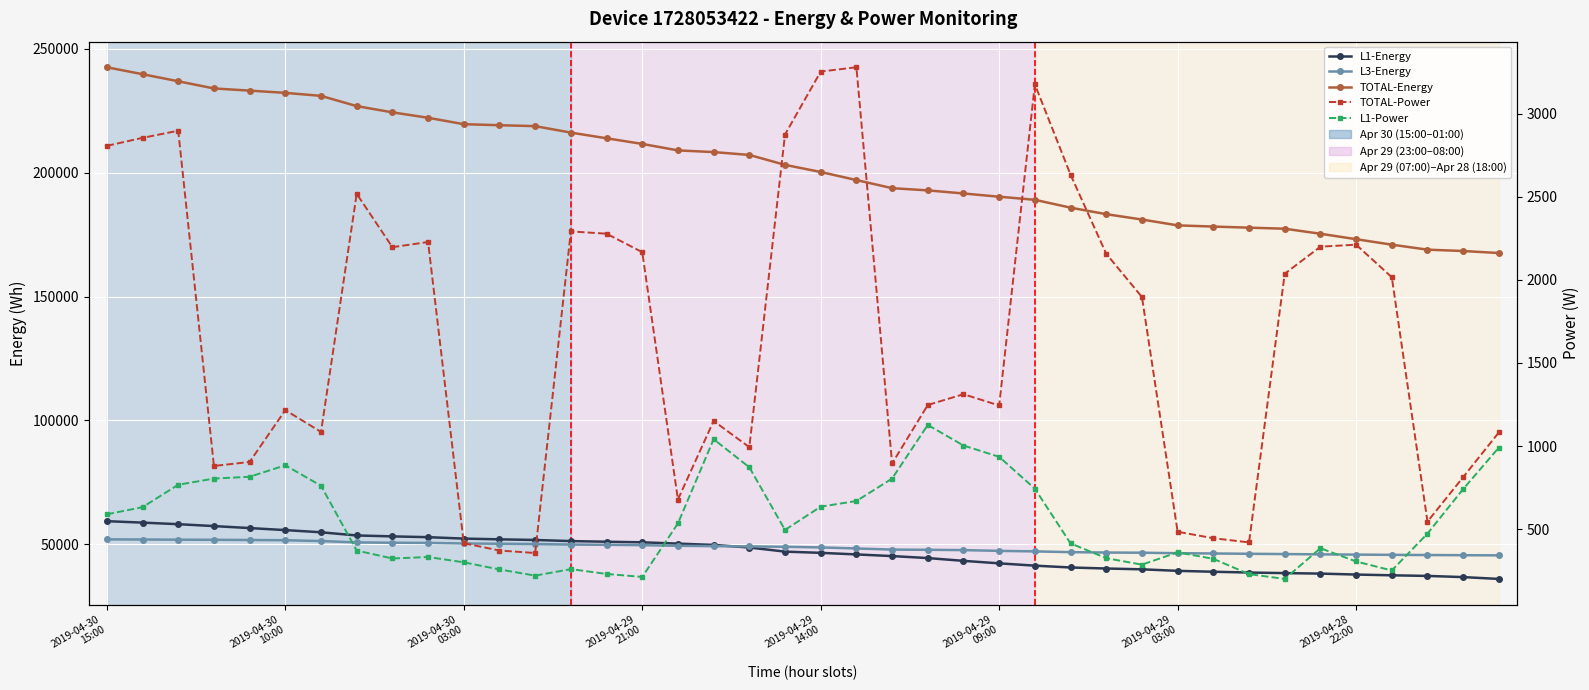

Count the number of categories in the chart.

40